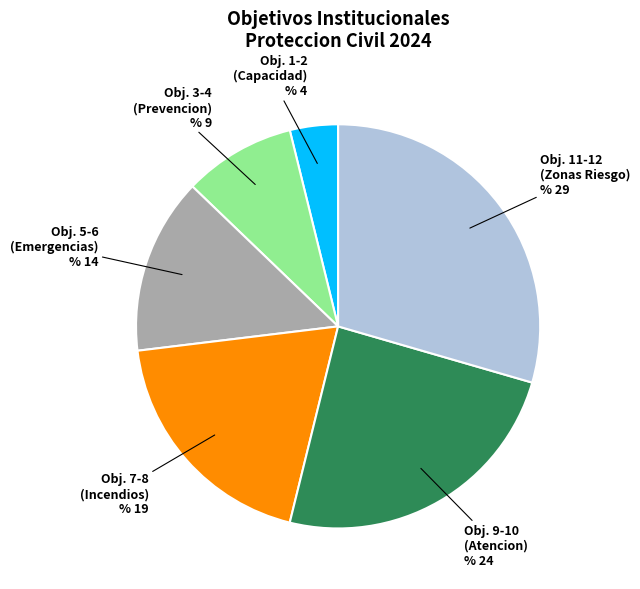

Is there any slice that represents more than half of the pie?

No